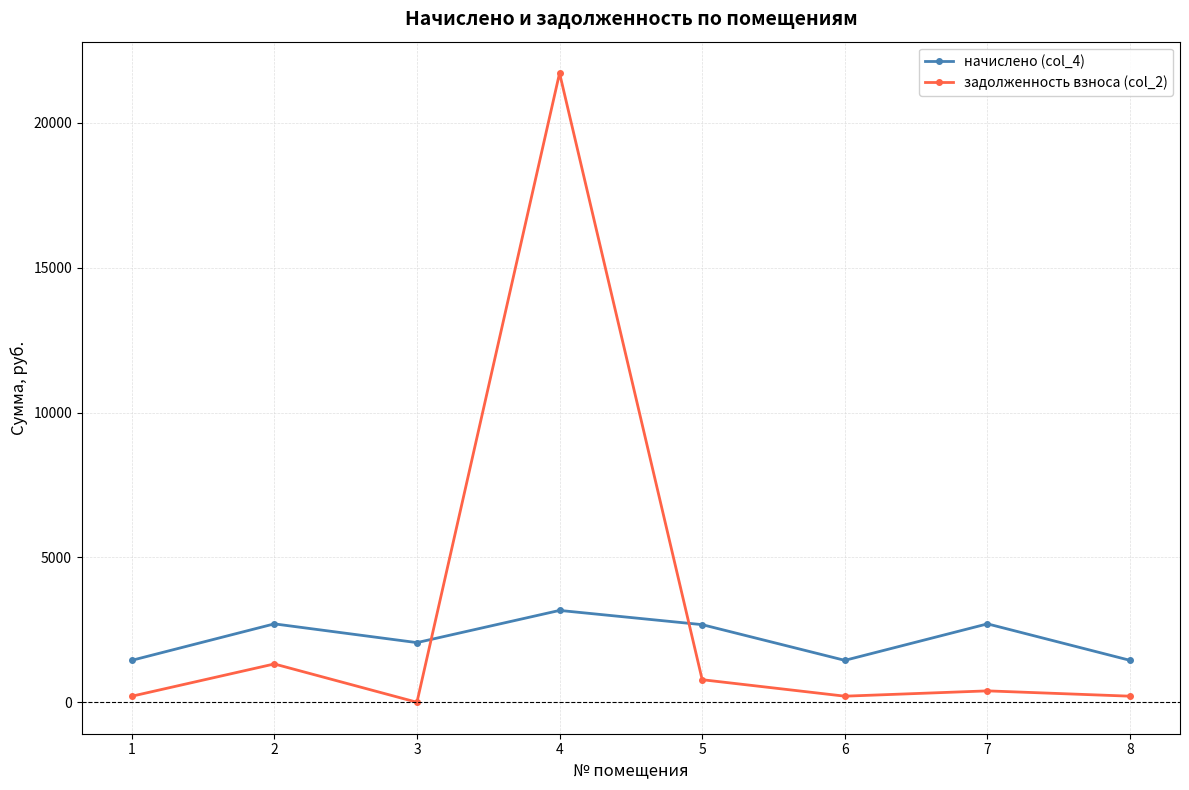

The value of задолженность взноса (col_2) at 4 is 21718.8. True or false?

True